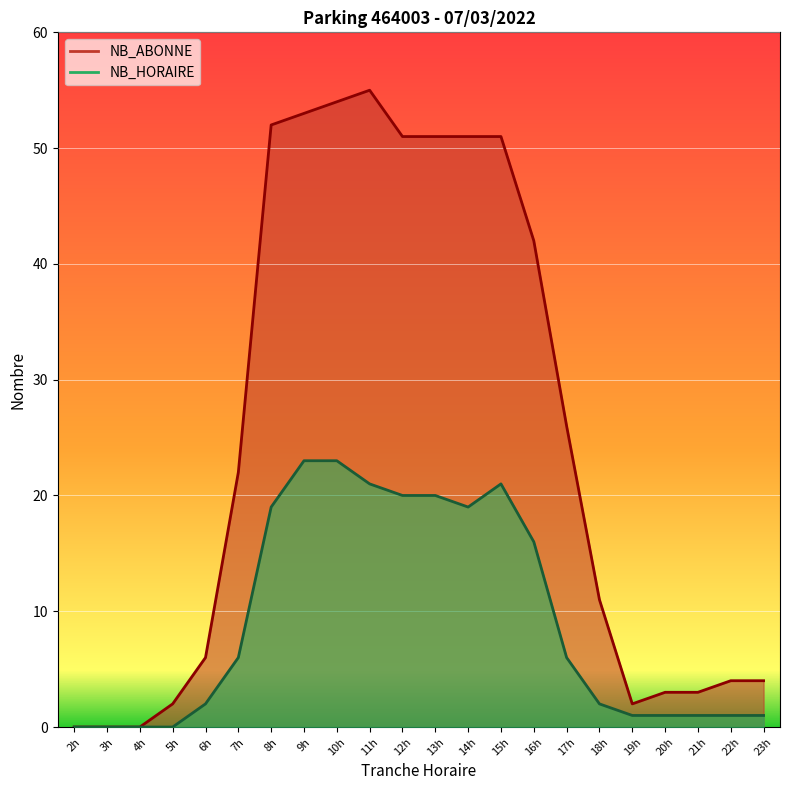

Where is the first local minimum for NB_ABONNE?

19h